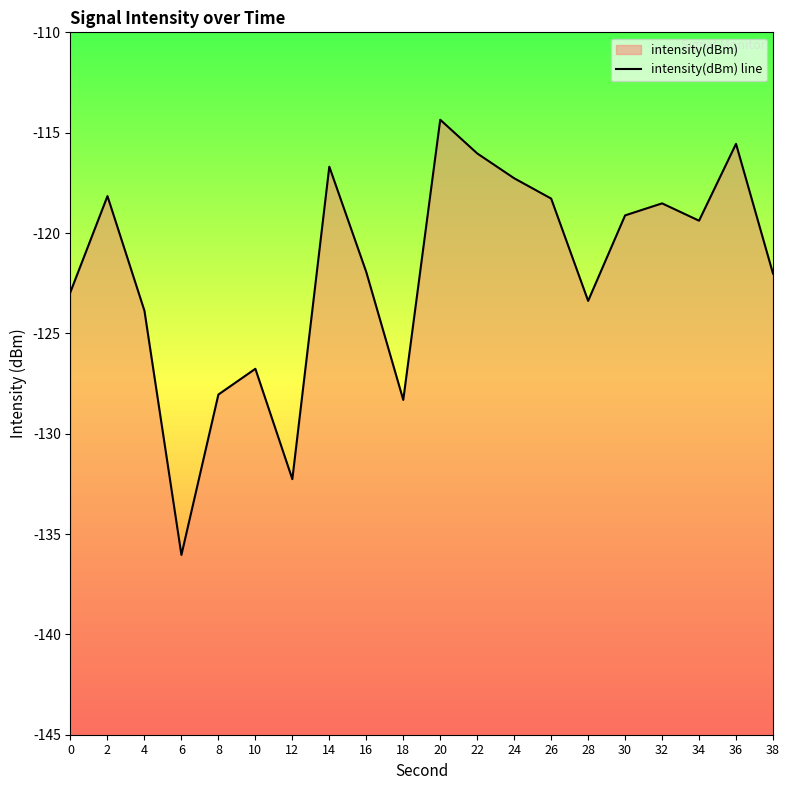

How many interior local valleys (lower than both neighbors) does the data have?

5